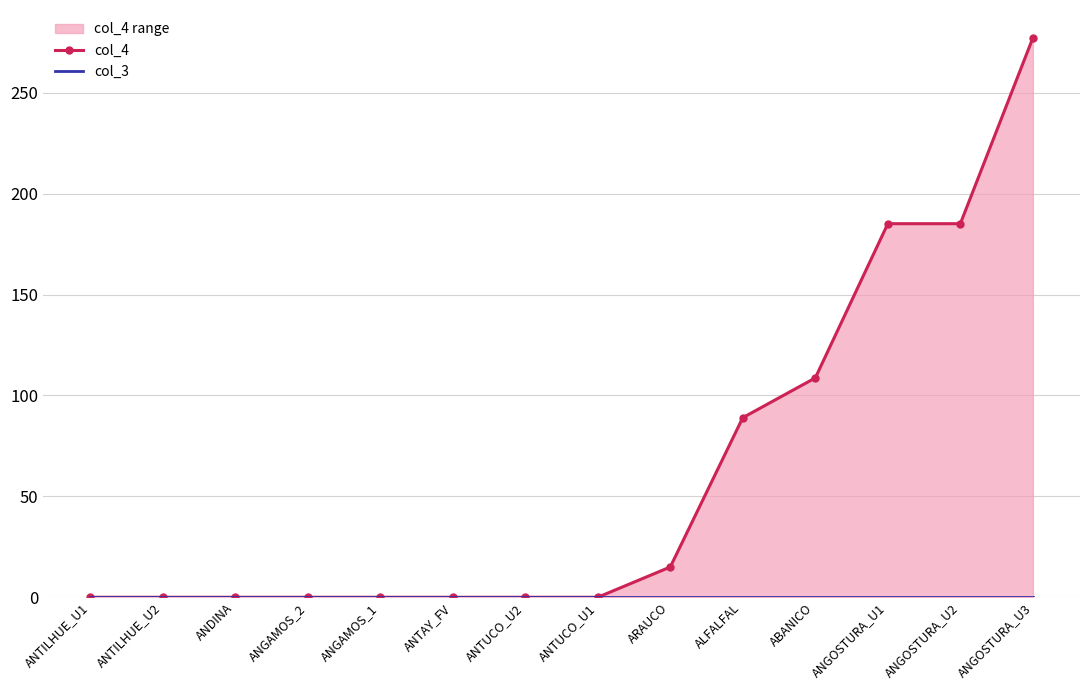

Which has a higher value, ANDINA or ALFALFAL?

ALFALFAL